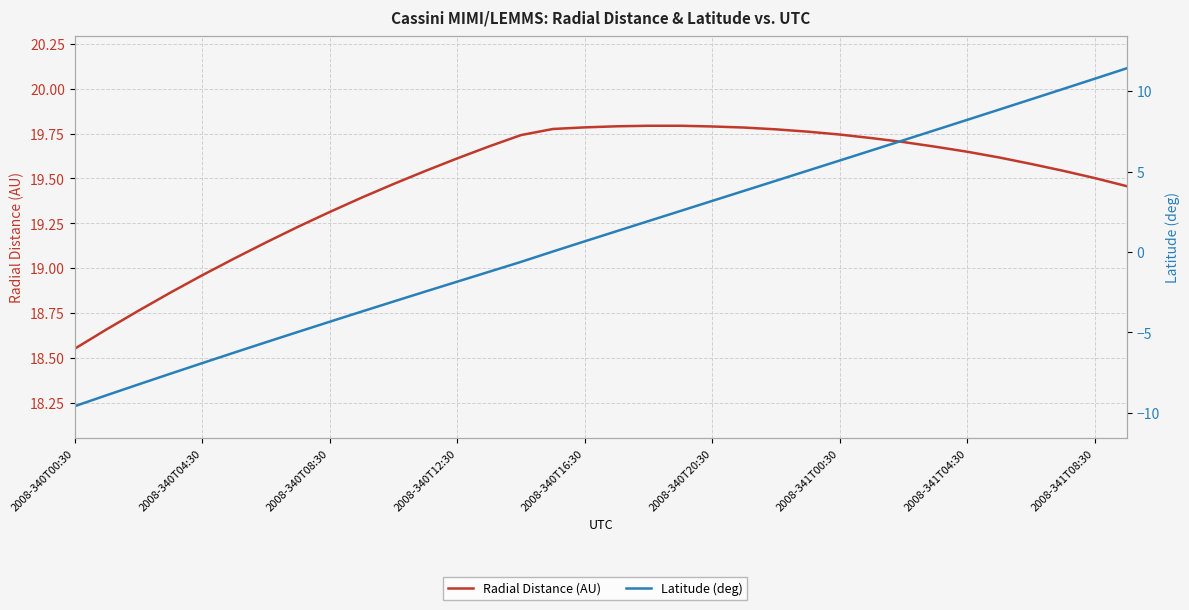

Is the value of Latitude (deg) at 32 greater than the value of Radial Distance (AU) at 15?

No